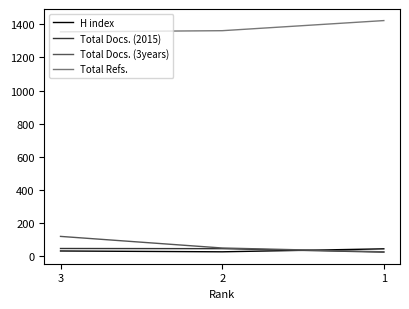

Which series has the widest spread of values?

Total Docs. (3years)